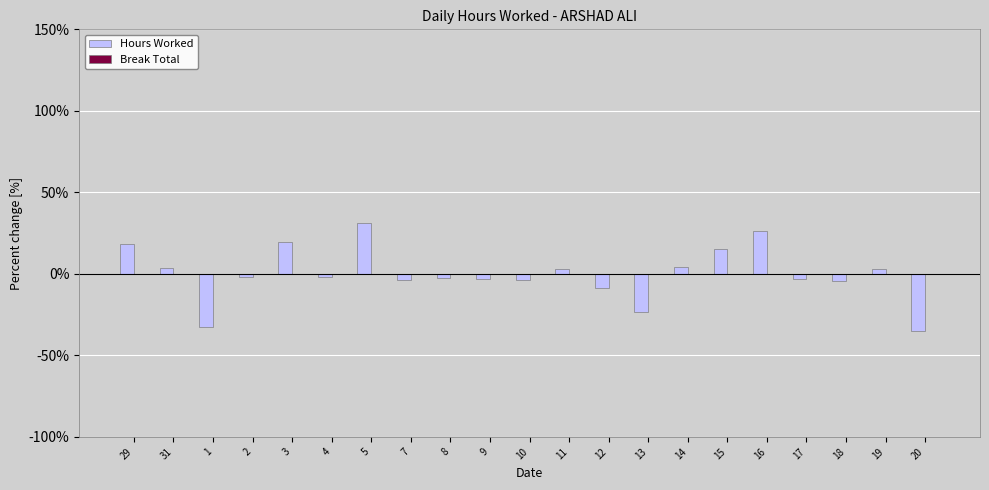

At which category does the chart reach its peak across all series?

5